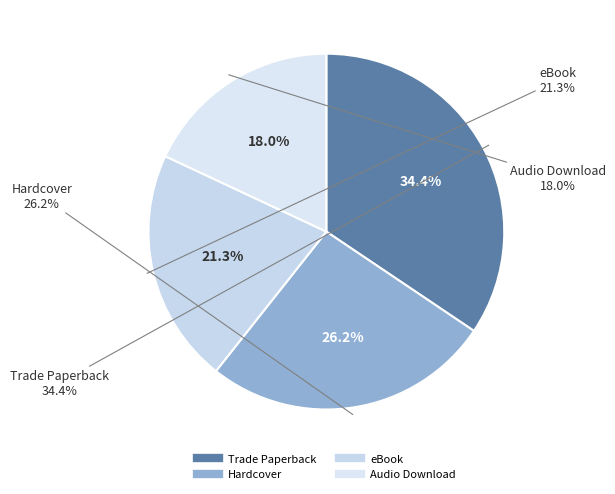

To the nearest percent, what is the difference between the Audio Download and eBook slice percentages?

3%